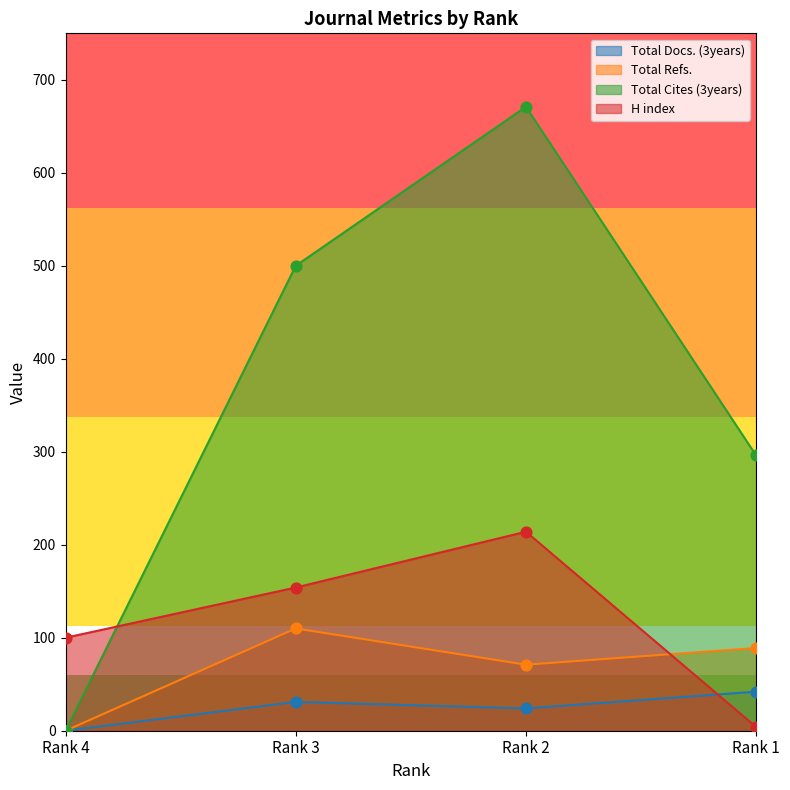

At how many categories does at least one series exceed 217?

3